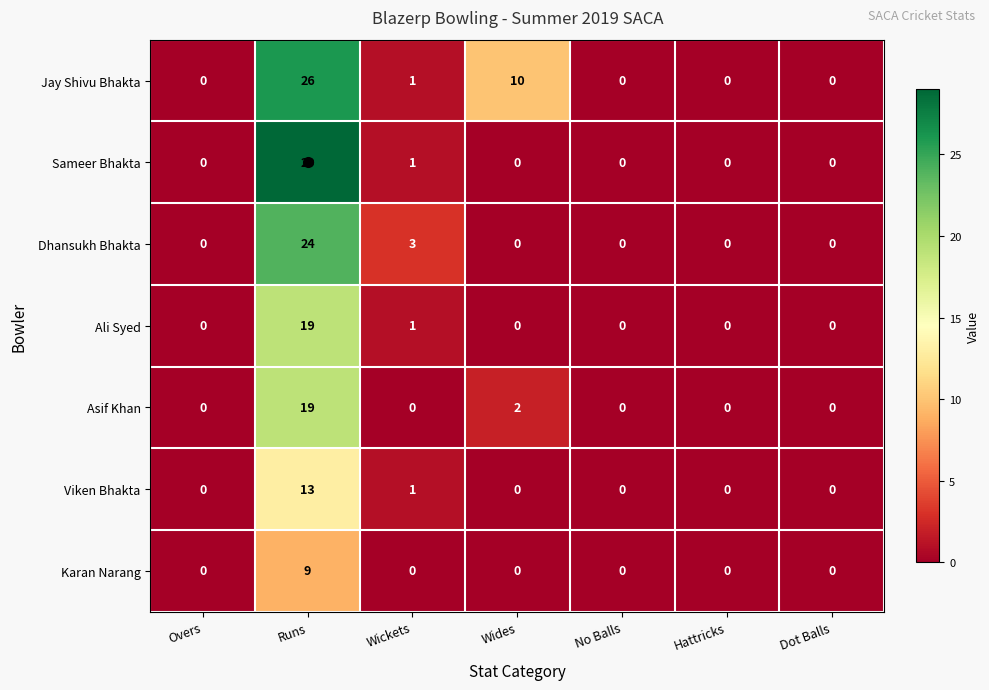

What is the sum of the Sameer Bhakta values at Hattricks and Runs?

29